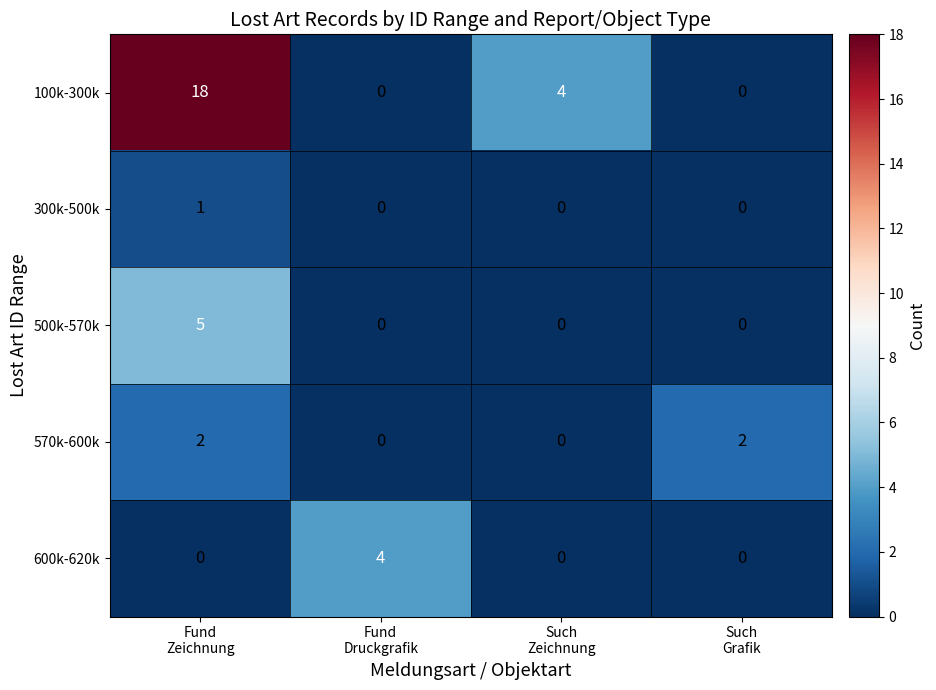

What is the difference between the highest and lowest values at Such
Grafik?

2